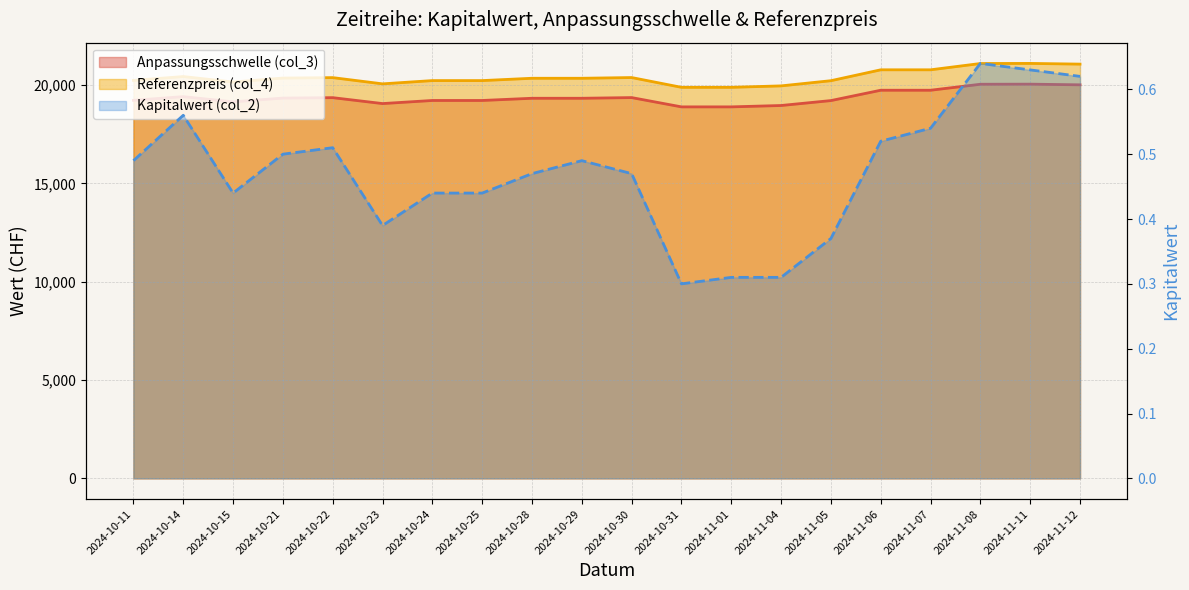

What is the difference between the highest and lowest values at 2024-10-14?

20438.5